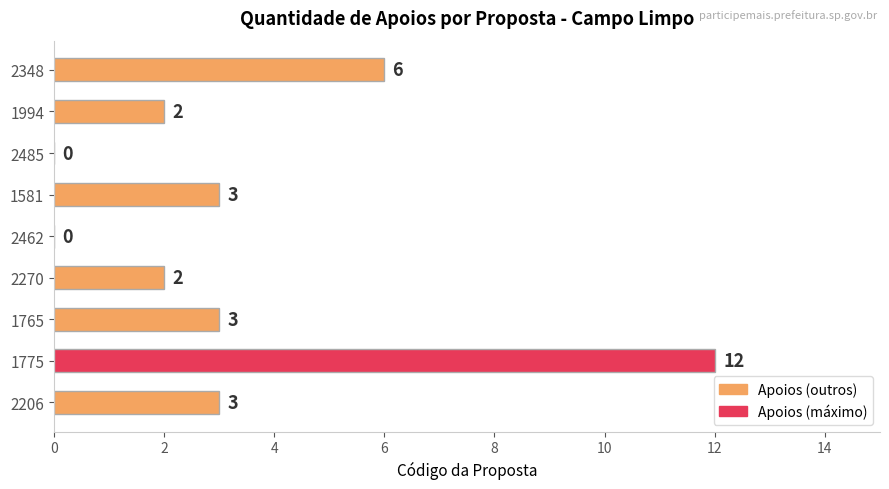

Does the chart contain stacked bars?

No